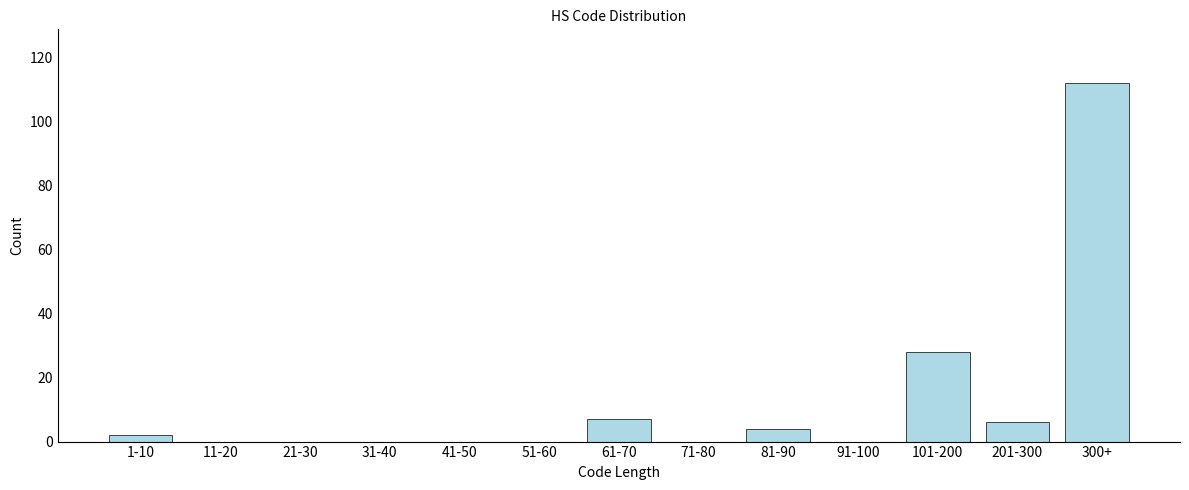

Reading left to right, list all the values displayed in this chart.

1-10=2	11-20=0	21-30=0	31-40=0	41-50=0	51-60=0	61-70=7	71-80=0	81-90=4	91-100=0	101-200=28	201-300=6	300+=112